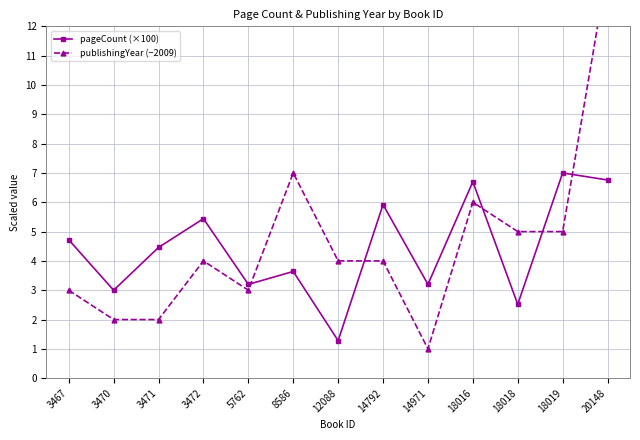

Does the chart display data point markers on the line(s)?

Yes